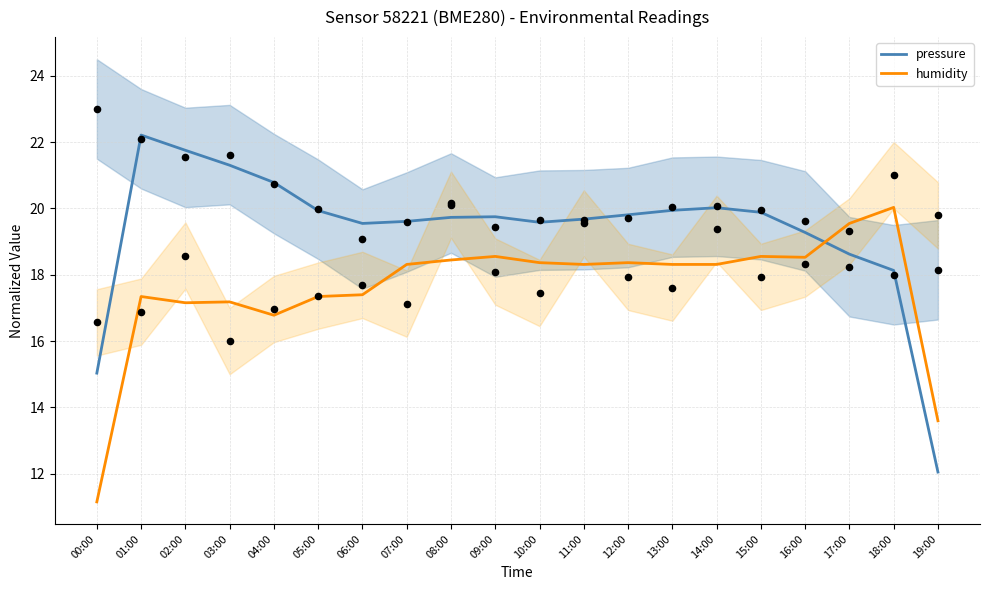

At how many categories does at least one series exceed 16?

18